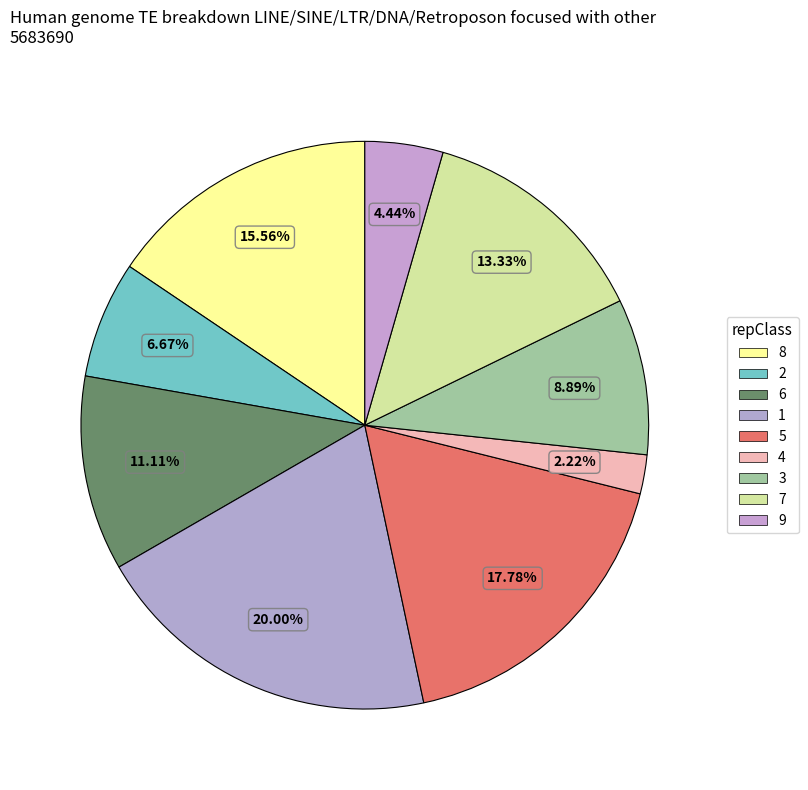

What is the largest slice in the pie chart?

1